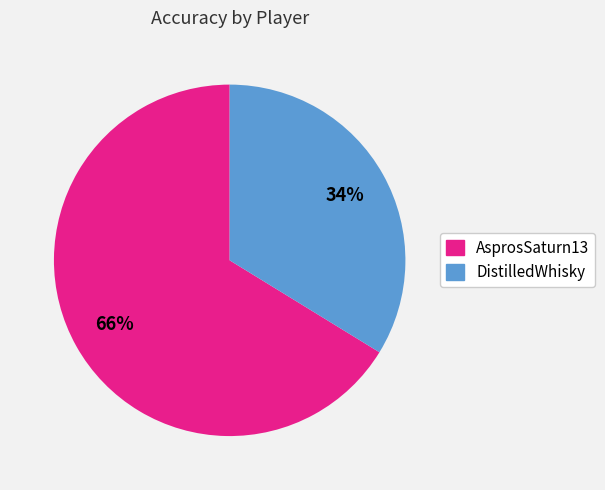

Which has a higher value, DistilledWhisky or AsprosSaturn13?

AsprosSaturn13